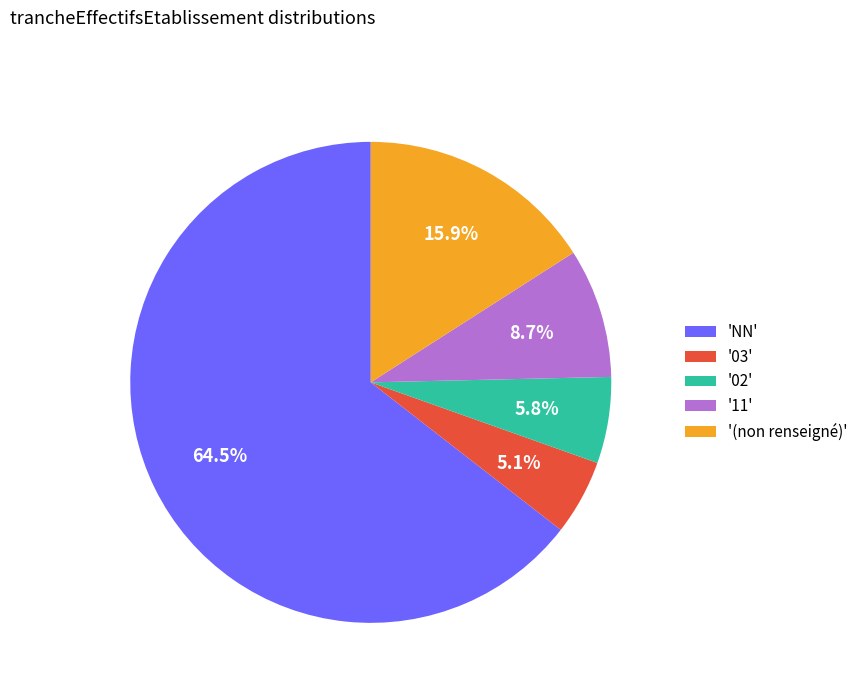

What portion of the pie excludes '11'?

91.3%